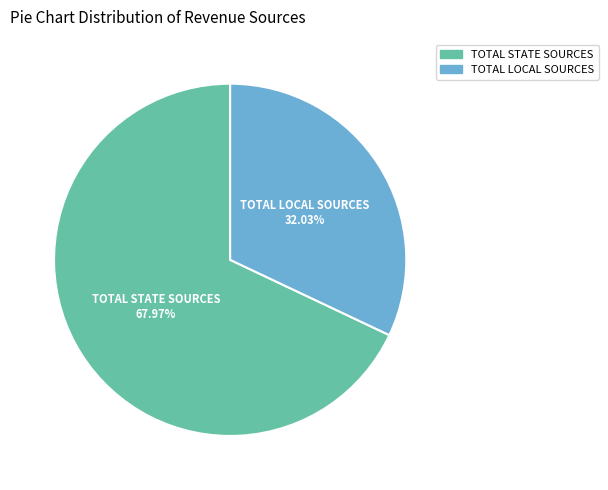

Is there a majority slice in this chart?

Yes